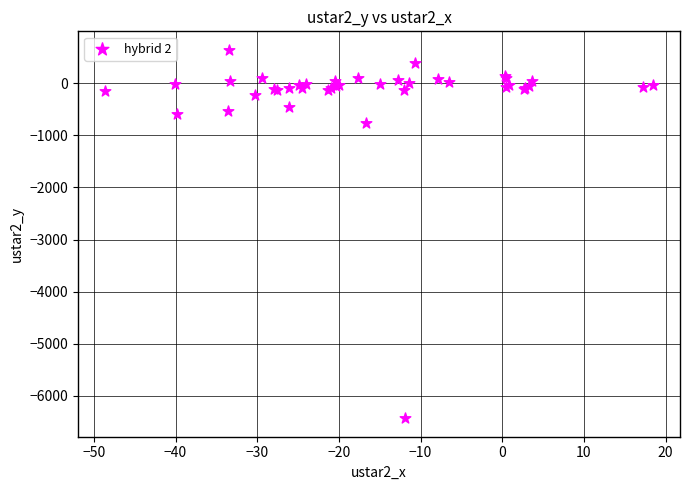

What Y value in the scatter plot is closest to -2894?

-769.8